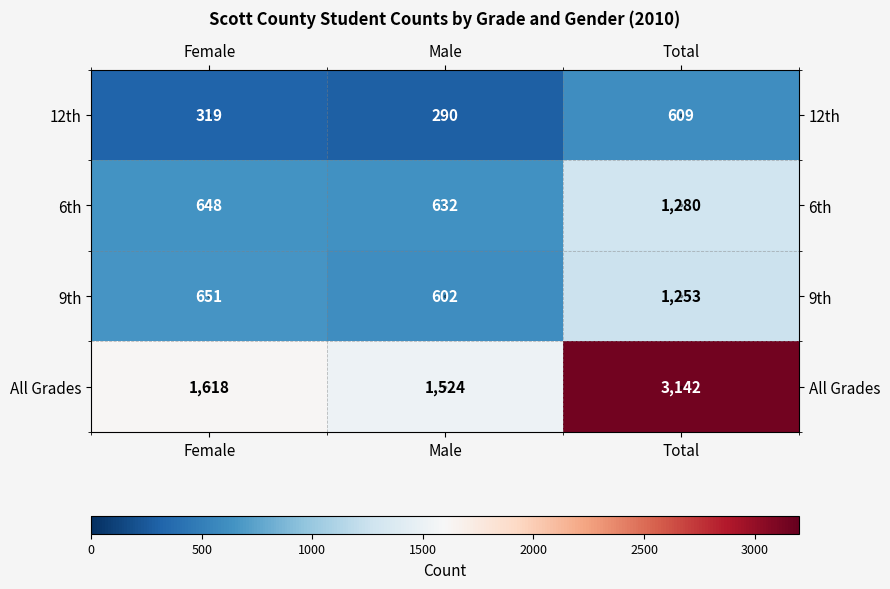

What is the minimum value for 9th?

602